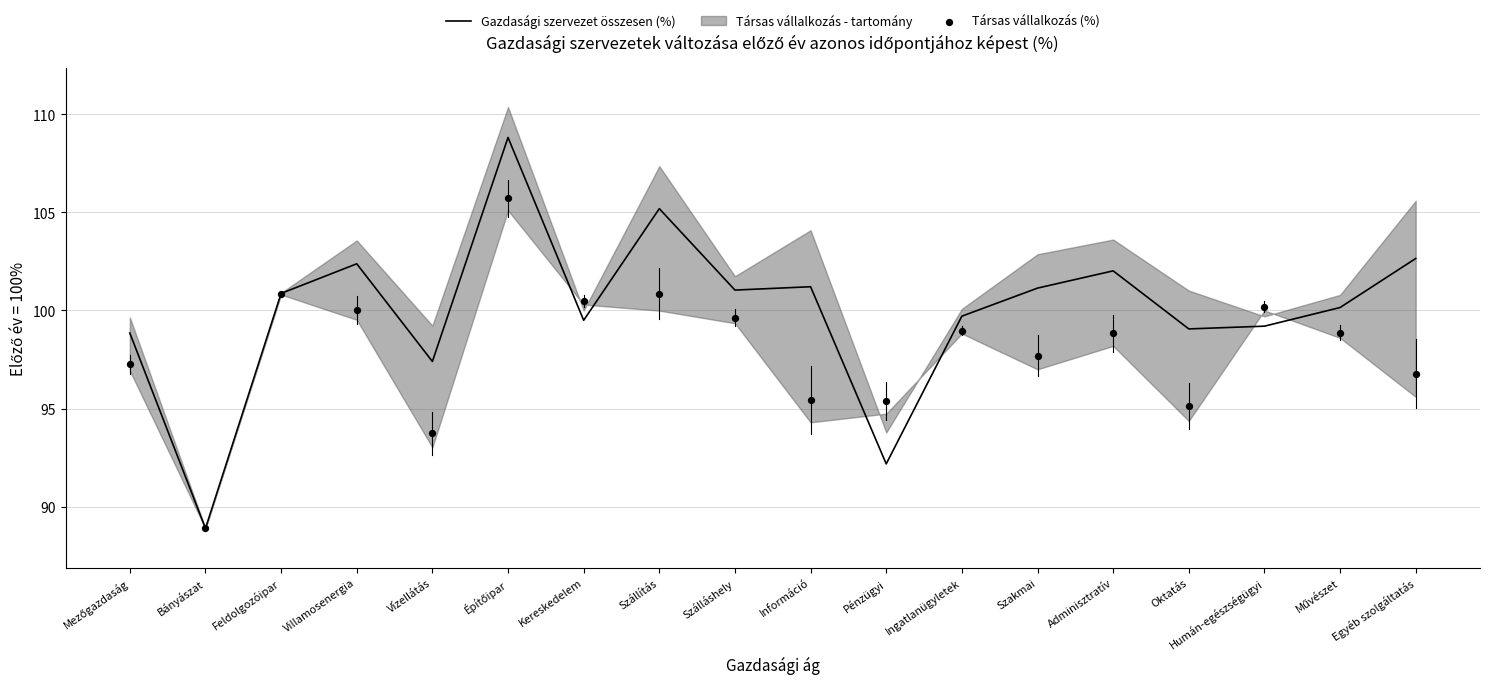

Which series contains the highest Y value?

Gazdasági szervezet összesen (%)